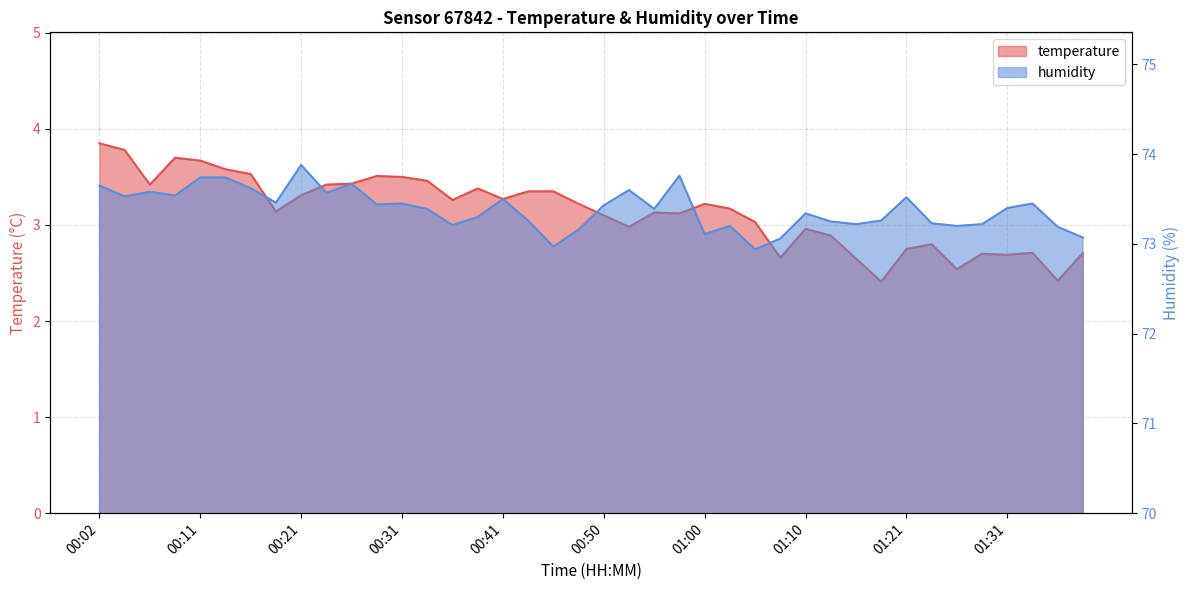

Rank the series at 00:38 from lowest to highest value.

temperature, humidity